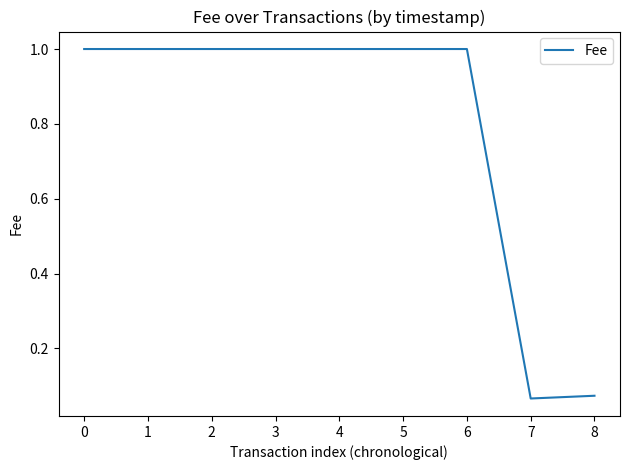

The chart shows a value of 0.6 at 4. True or false?

False